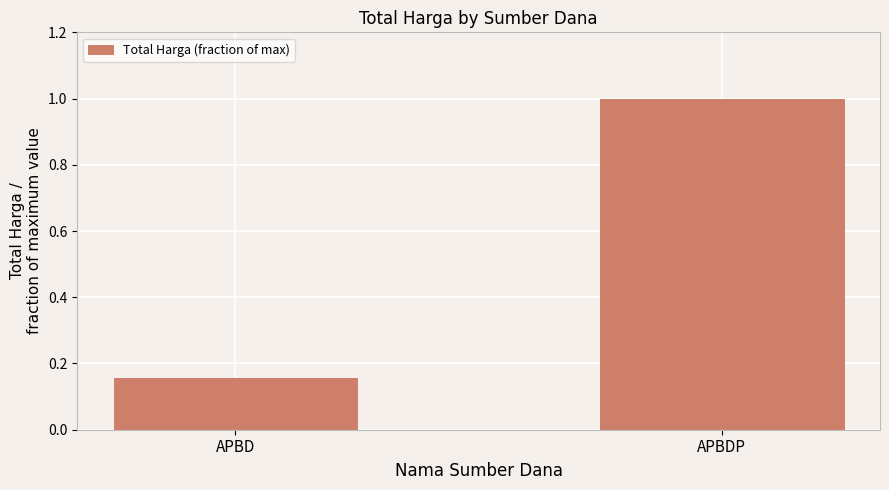

What is the sum of all values?

1.2